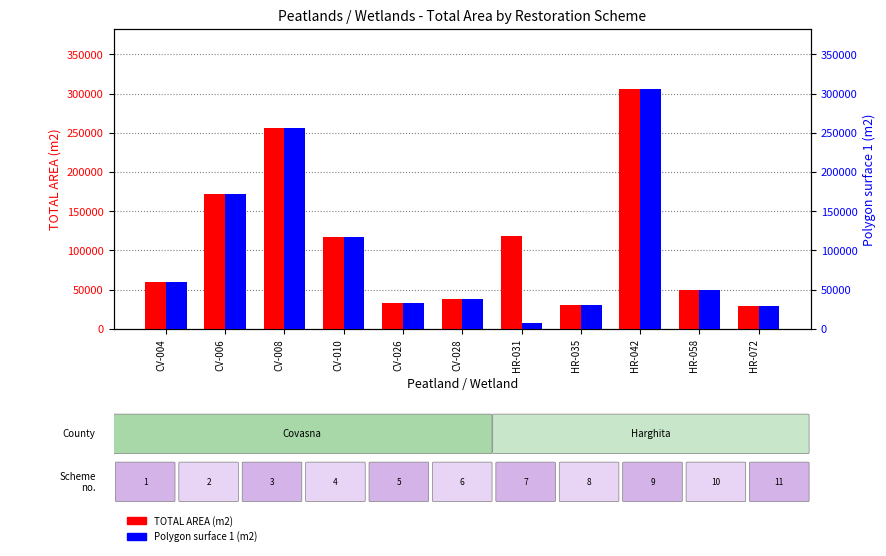

Which series has the largest total across all categories?

TOTAL AREA (m2)